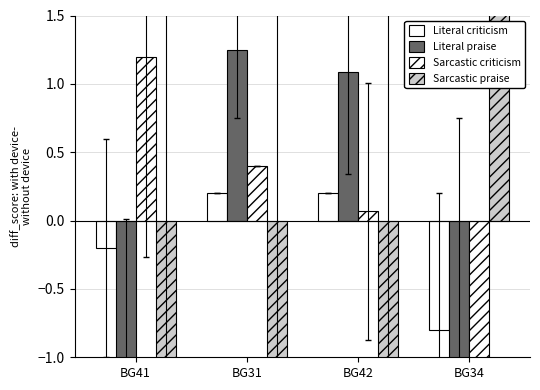

How many data points in Literal criticism are above 0?

2